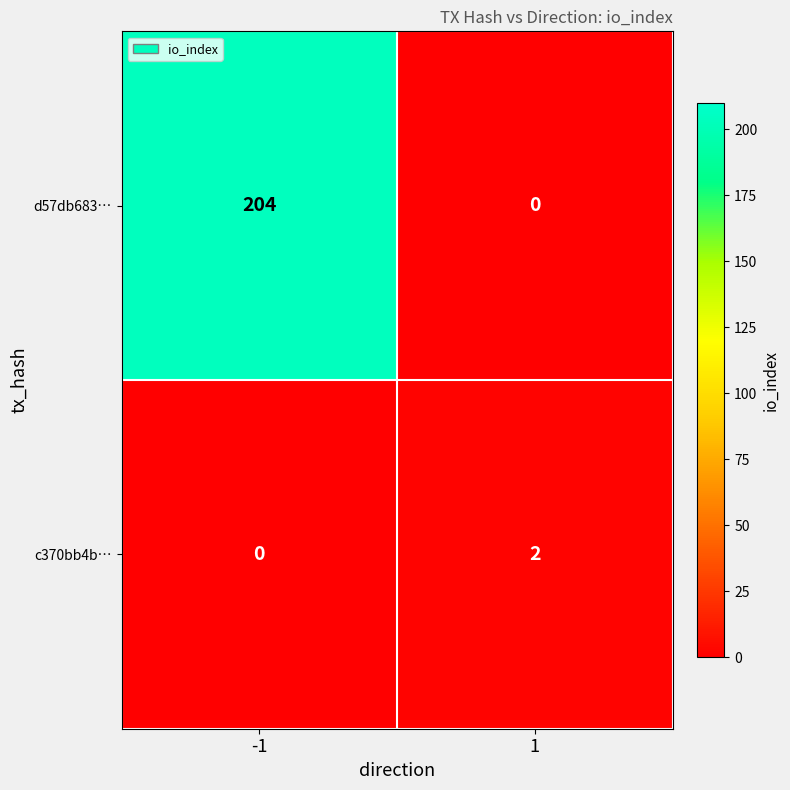

At 1, list the series in order from smallest to largest.

d57db683…, c370bb4b…